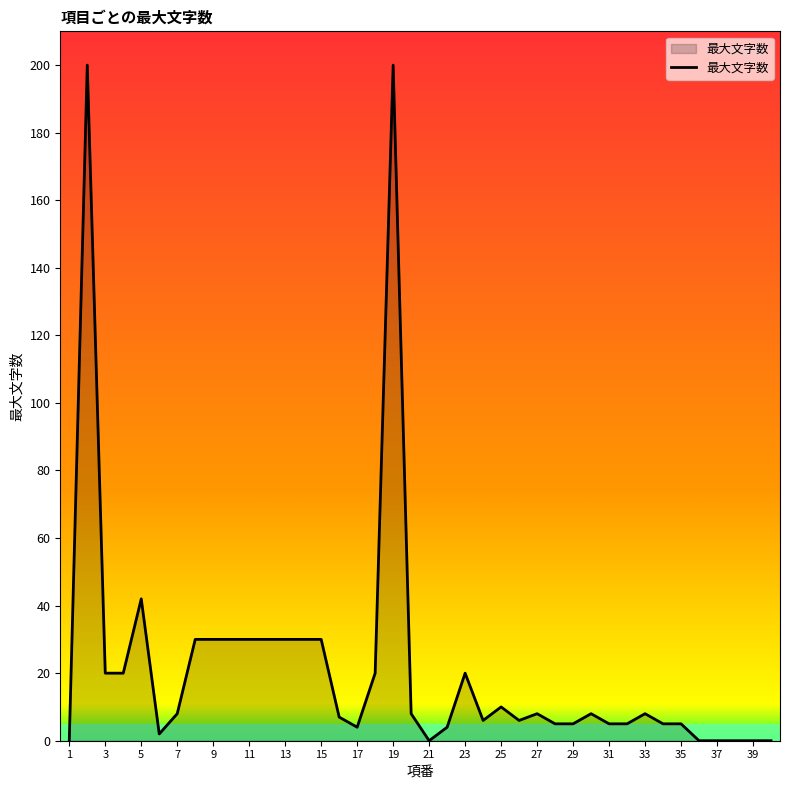

What is the difference between the maximum and minimum values?

200